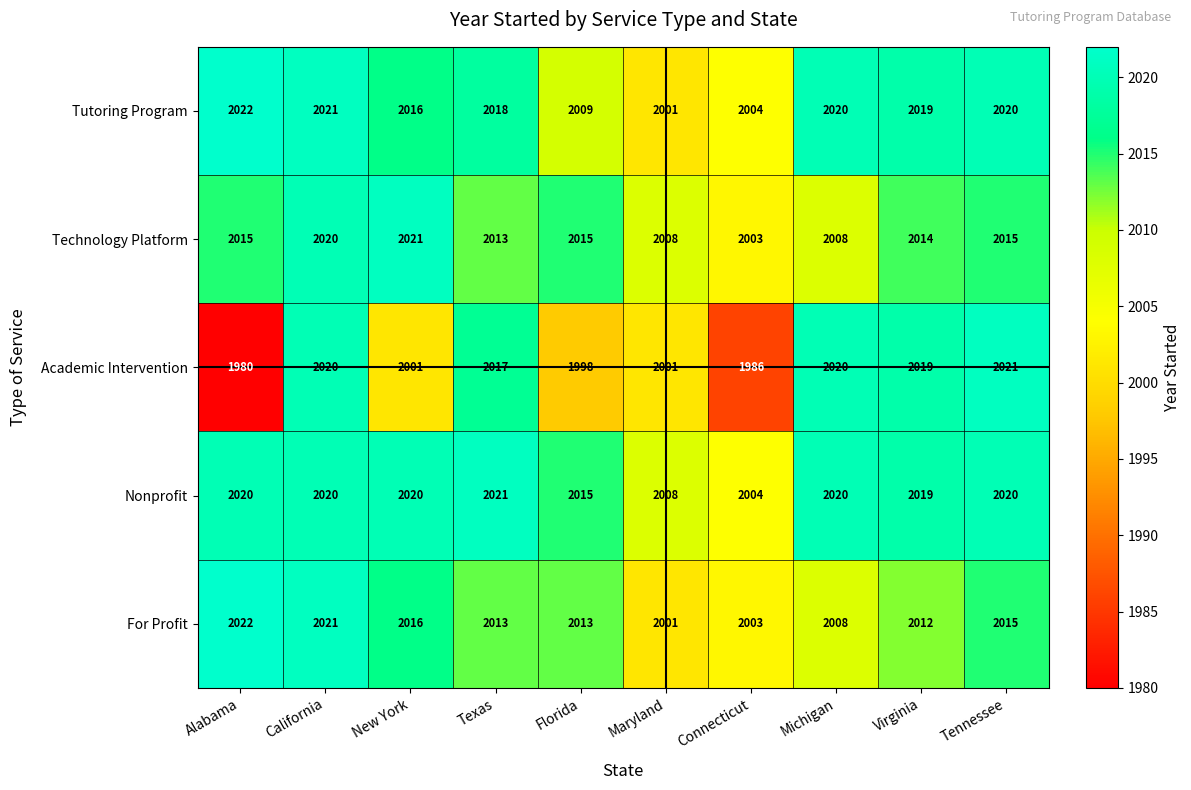

What is the maximum value for For Profit?

2022